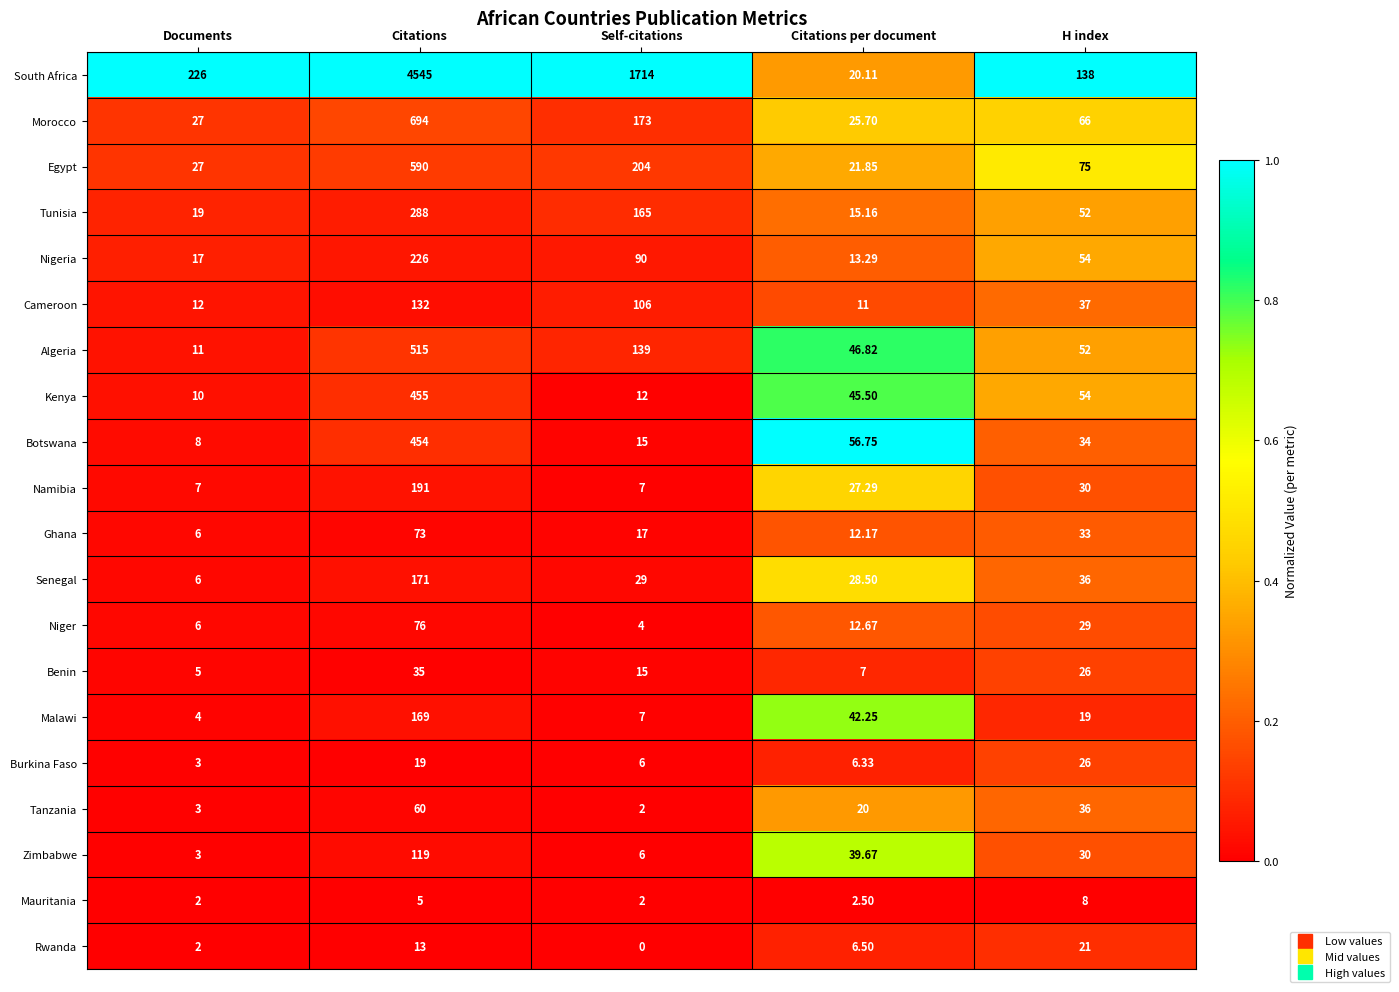

Which series has the largest total across all categories?

South Africa